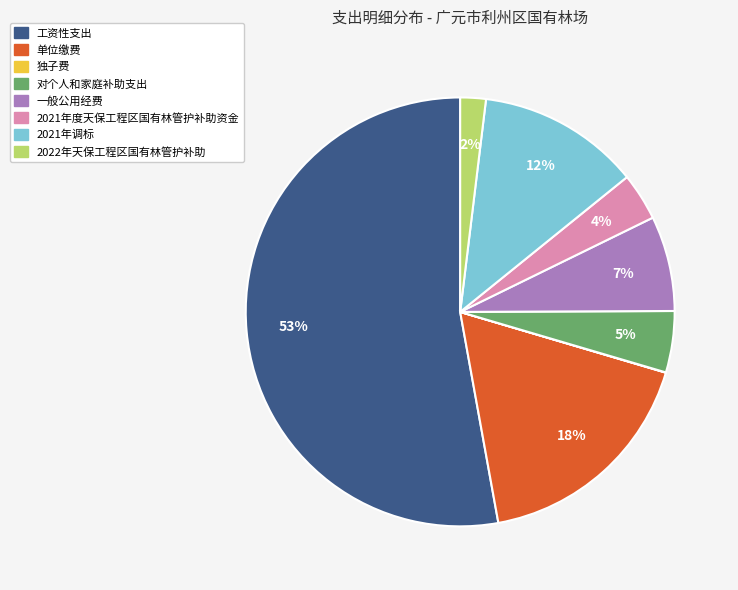

To the nearest percent, what percentage of the pie is 一般公用经费?

7%